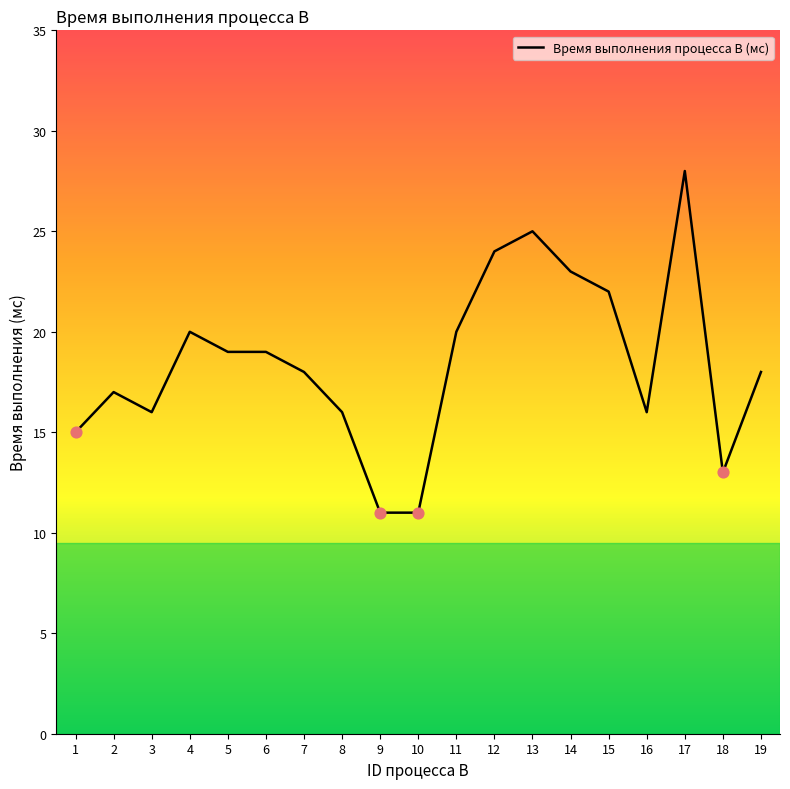

What is the ratio of the value at 16 to the value at 8?

1.0